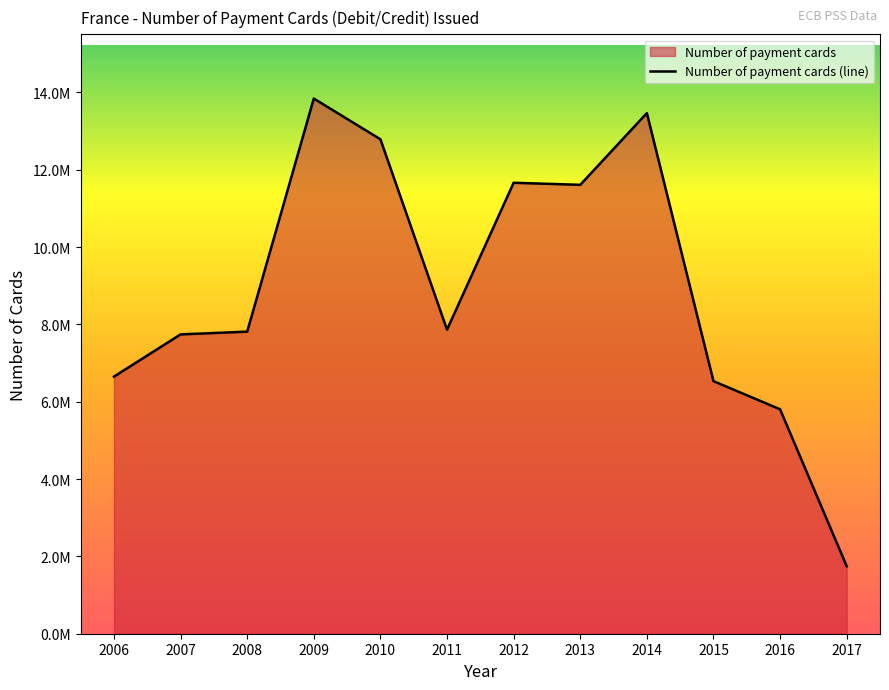

How many interior local peaks (higher than both neighbors) does the data have?

3